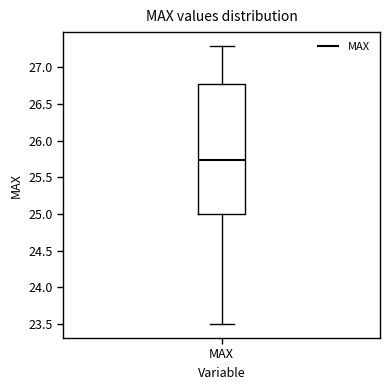

Read this box plot against the y-axis: the position of the median line, the range covered by the box, and the ends of both whiskers. The values are not printed on the chart, so give them approximately, as read against the axis.

median 25.75, box 25.00 to 26.80, whiskers 23.50 to 27.30